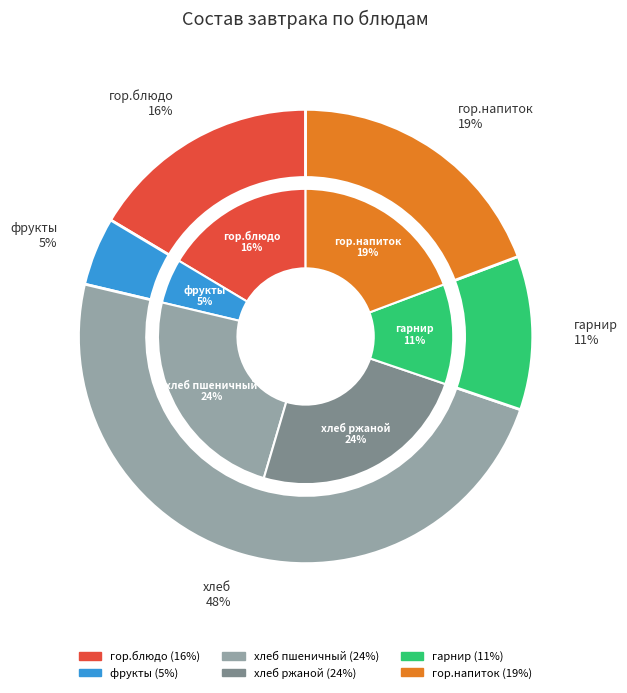

Does гор.блюдо account for over 50% of the chart?

No